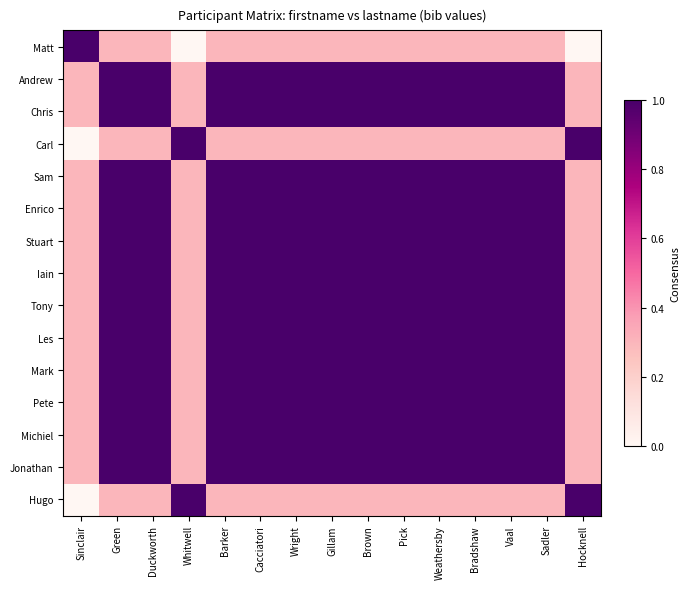

List the series in order of their peak value, highest first.

Matt, Andrew, Chris, Carl, Sam, Enrico, Stuart, Iain, Tony, Les, Mark, Pete, Michiel, Jonathan, Hugo